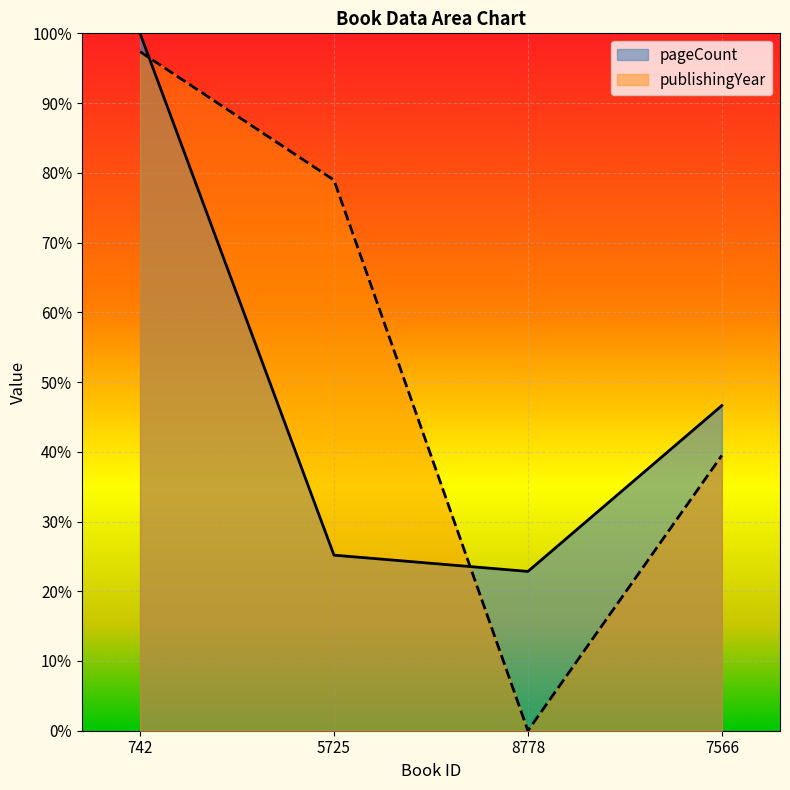

What is the difference between the maximum and second lowest values in the publishingYear series?

0.6